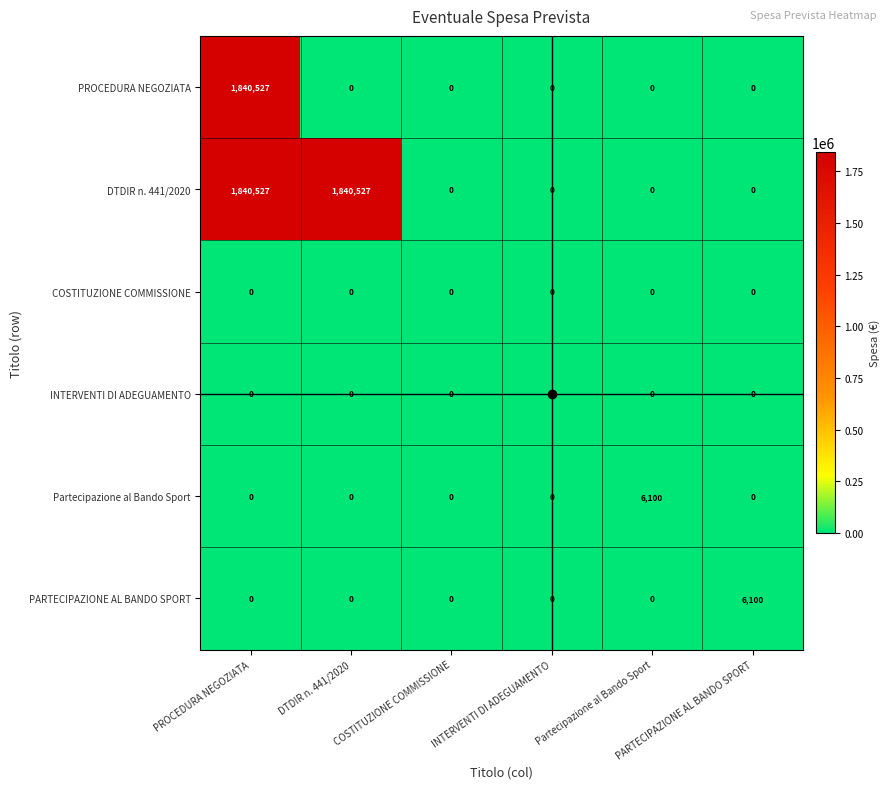

At which category does the chart reach its peak across all series?

PROCEDURA NEGOZIATA